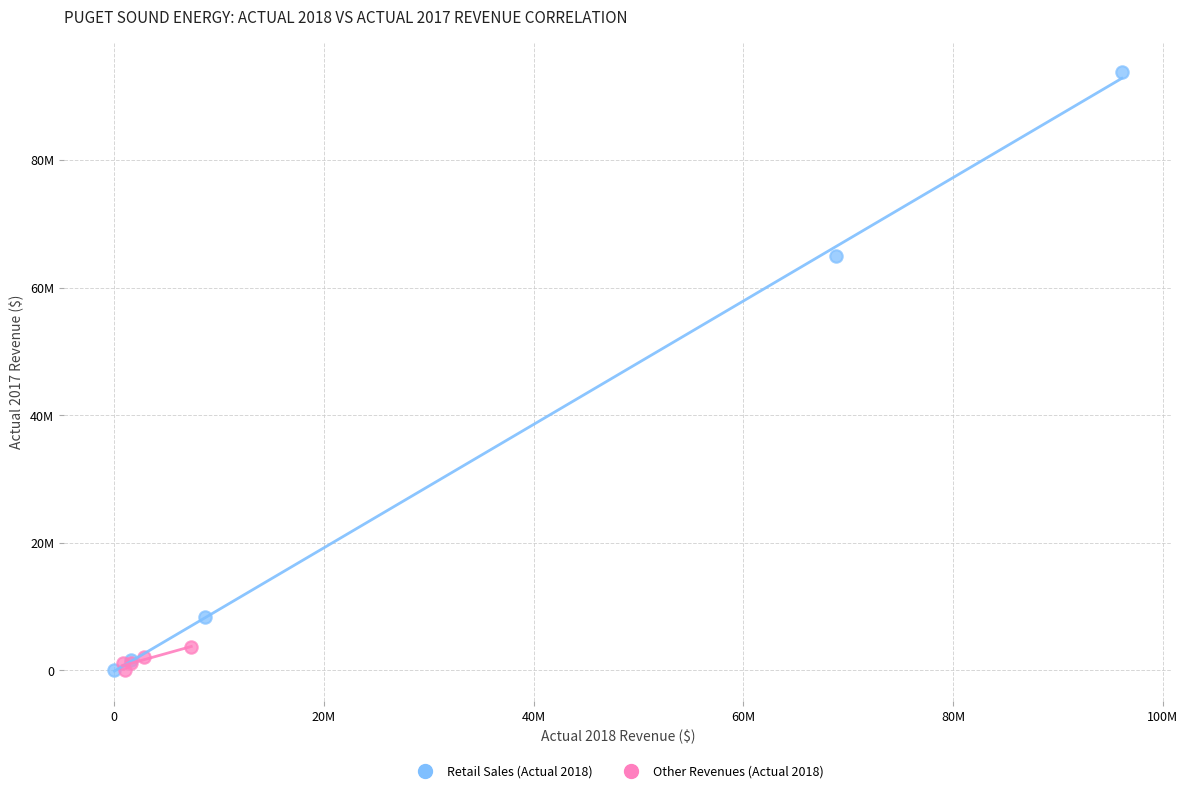

What are all the series names shown in the legend?

Retail Sales (Actual 2018), Other Revenues (Actual 2018)